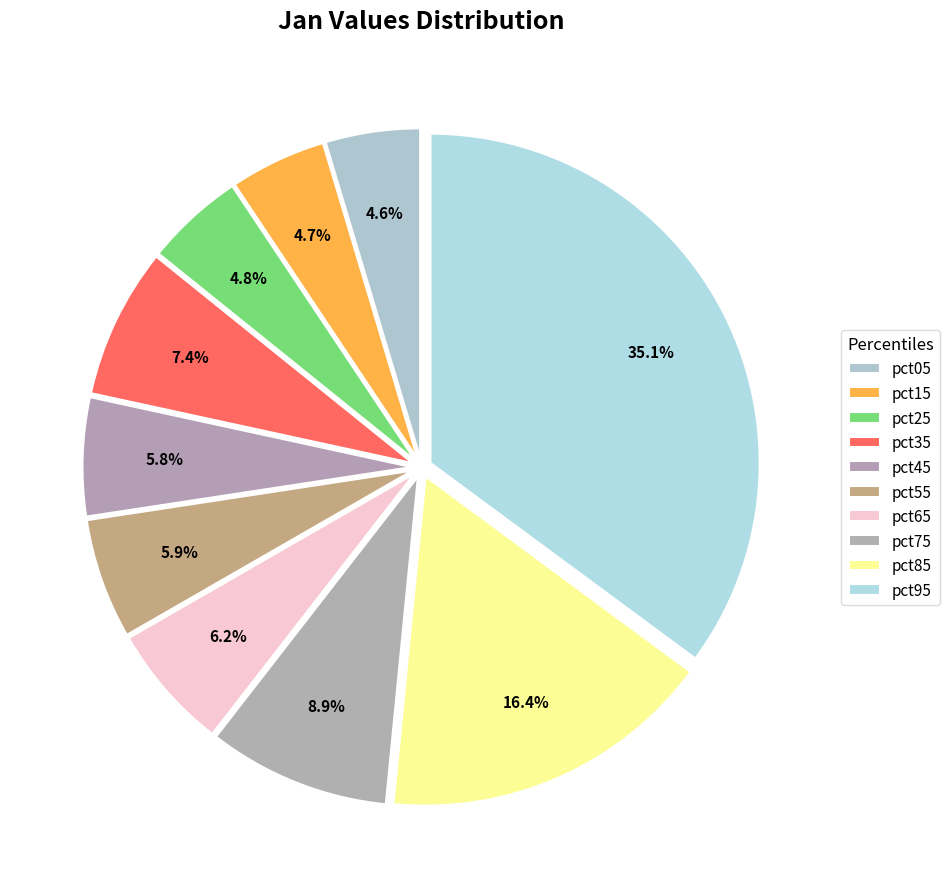

Count the number of slices in the pie.

10